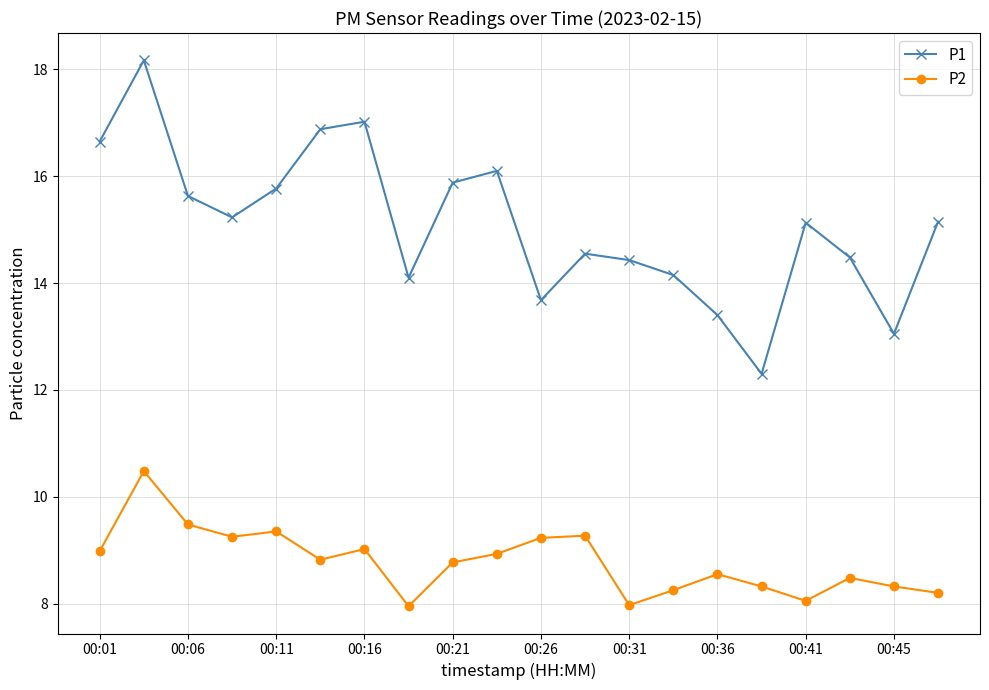

Count the number of data series in this chart.

2